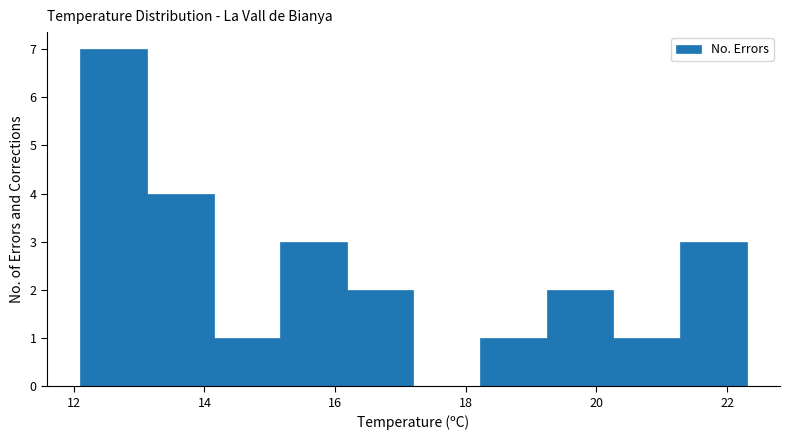

Reading left to right, list every bar in this chart as the range it spans on the x-axis followed by its height. Neither the bar edges nor the heights are printed on the chart, so give them approximately, as read against the axes.

12.10 to 13.12: 7
13.12 to 14.14: 4
14.14 to 15.16: 1
15.16 to 16.18: 3
16.18 to 17.20: 2
17.20 to 18.22: 0
18.22 to 19.24: 1
19.24 to 20.26: 2
20.26 to 21.28: 1
21.28 to 22.30: 3